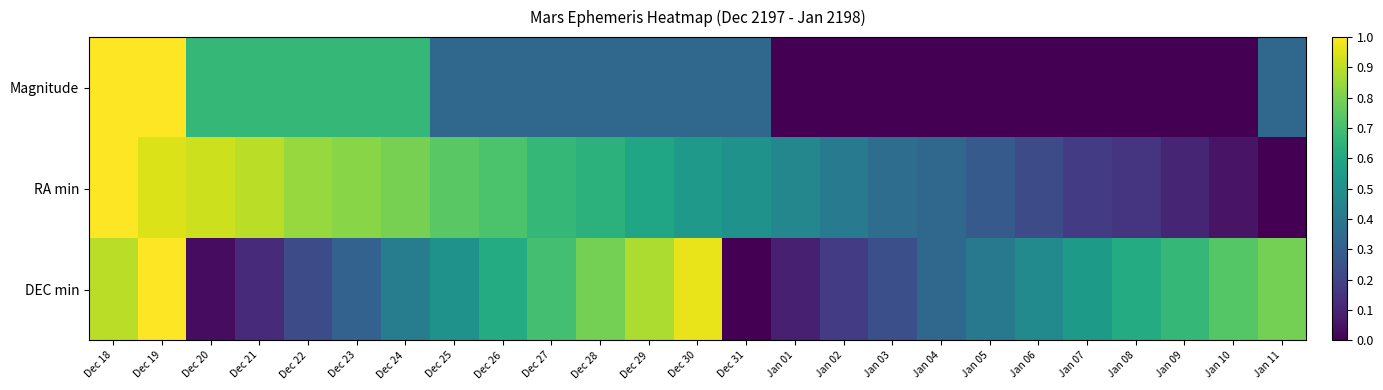

Between Jan 03 and Jan 09, which is larger?

Jan 03